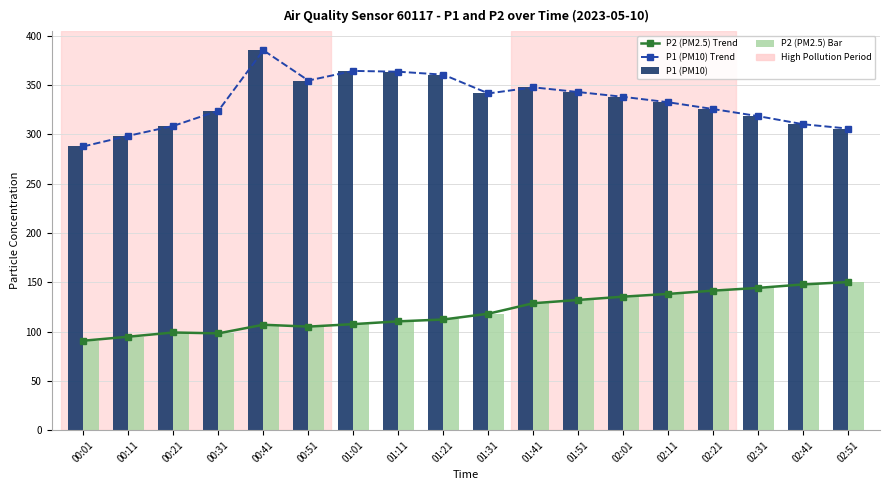

What is the average value of the P2 (PM2.5) Bar series?

120.1